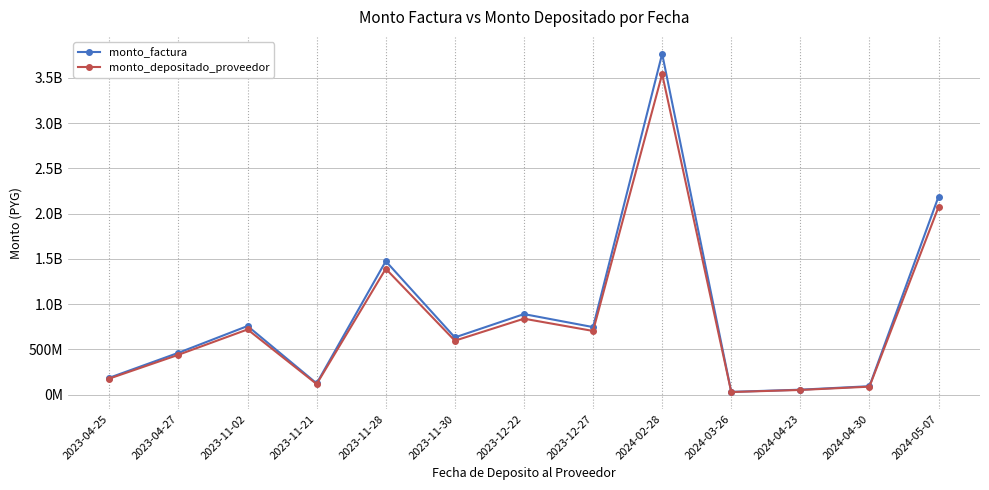

What are all the series names shown in the legend?

monto_factura, monto_depositado_proveedor